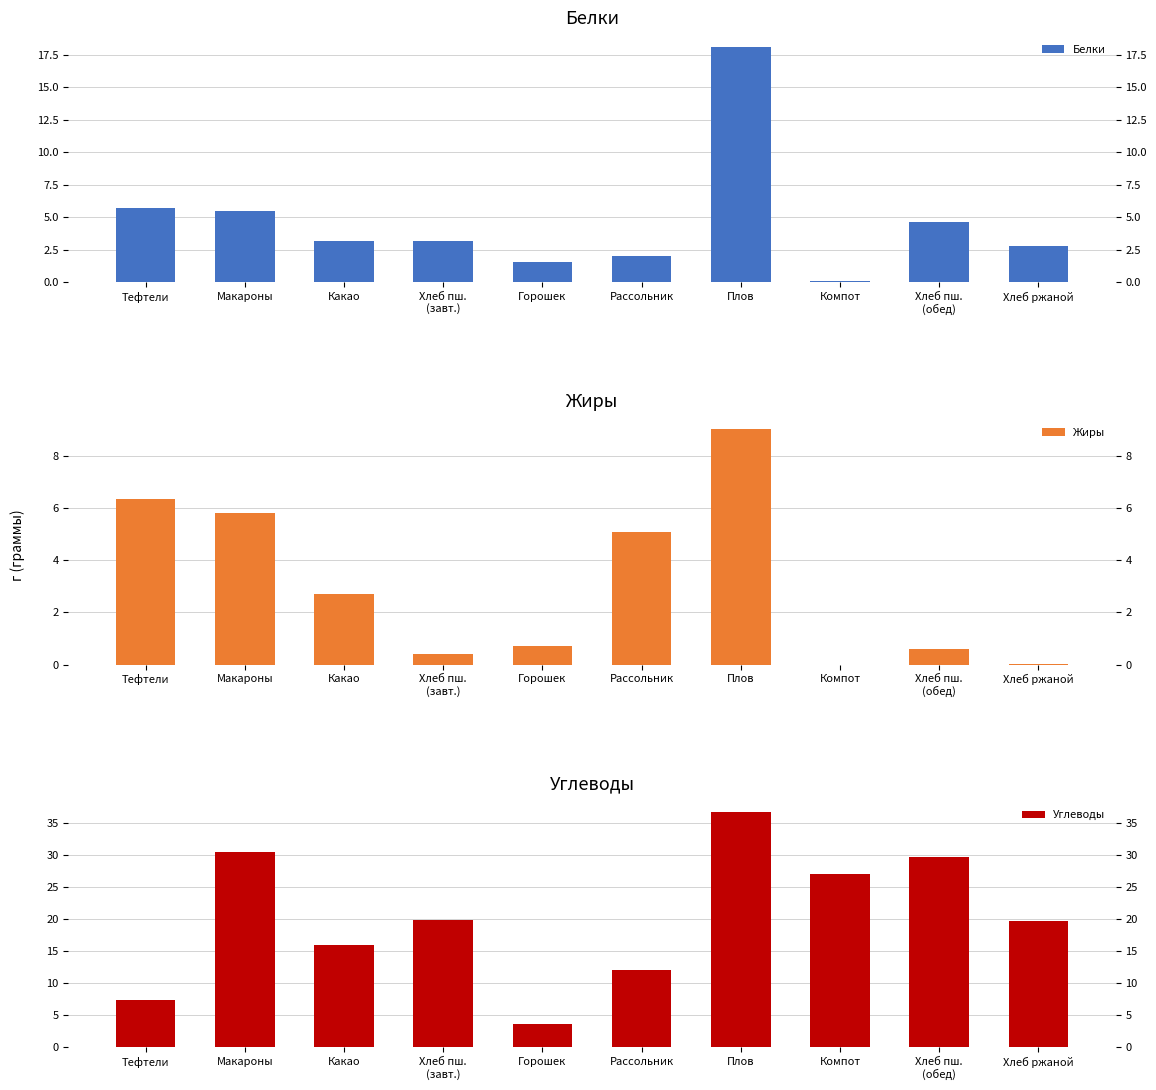

The Жиры series shows 0.6 at Хлеб пш.
(завт.). True or false?

False